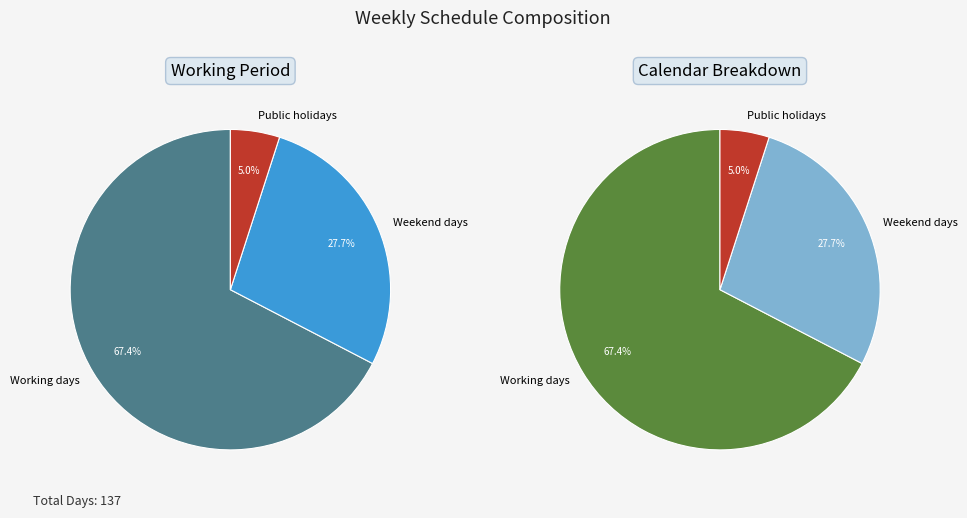

The Working days slice represents 67% of the pie. True or false?

True